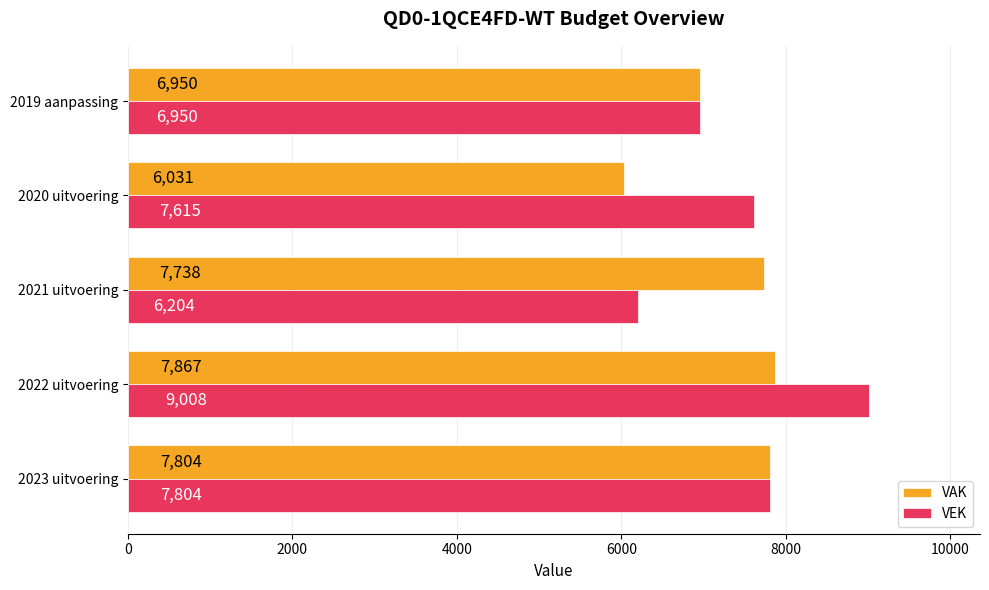

Which label corresponds to the smallest value in the chart?

2020 uitvoering